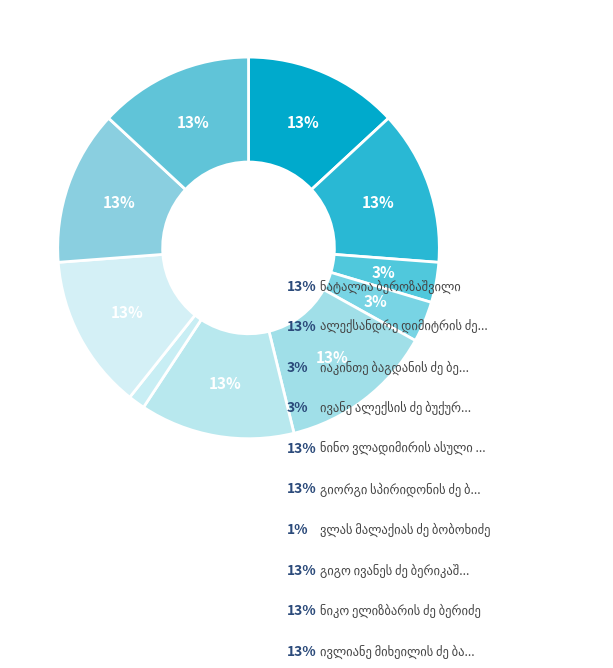

How many segments does this pie chart have?

10